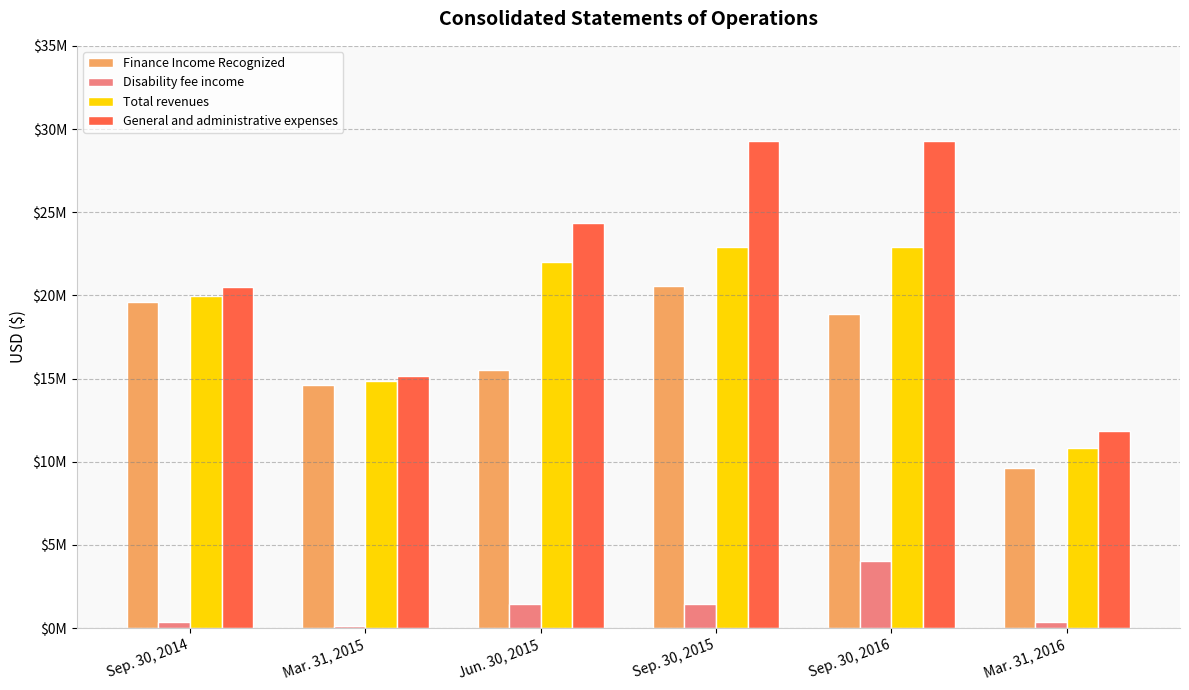

What is the difference between the Total revenues values at Sep. 30, 2015 and Mar. 31, 2015?

8059000